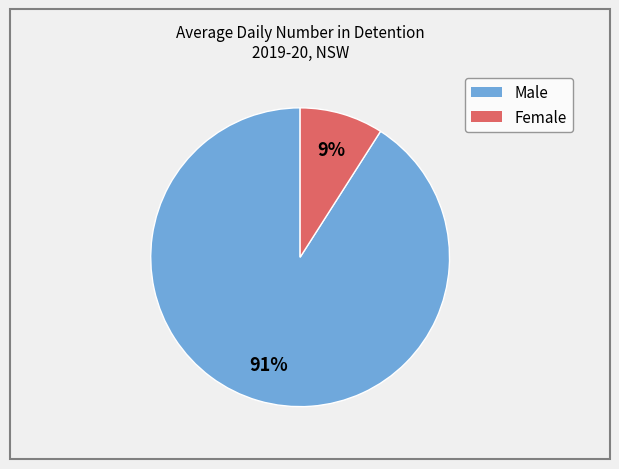

Which slice is the smallest?

Female